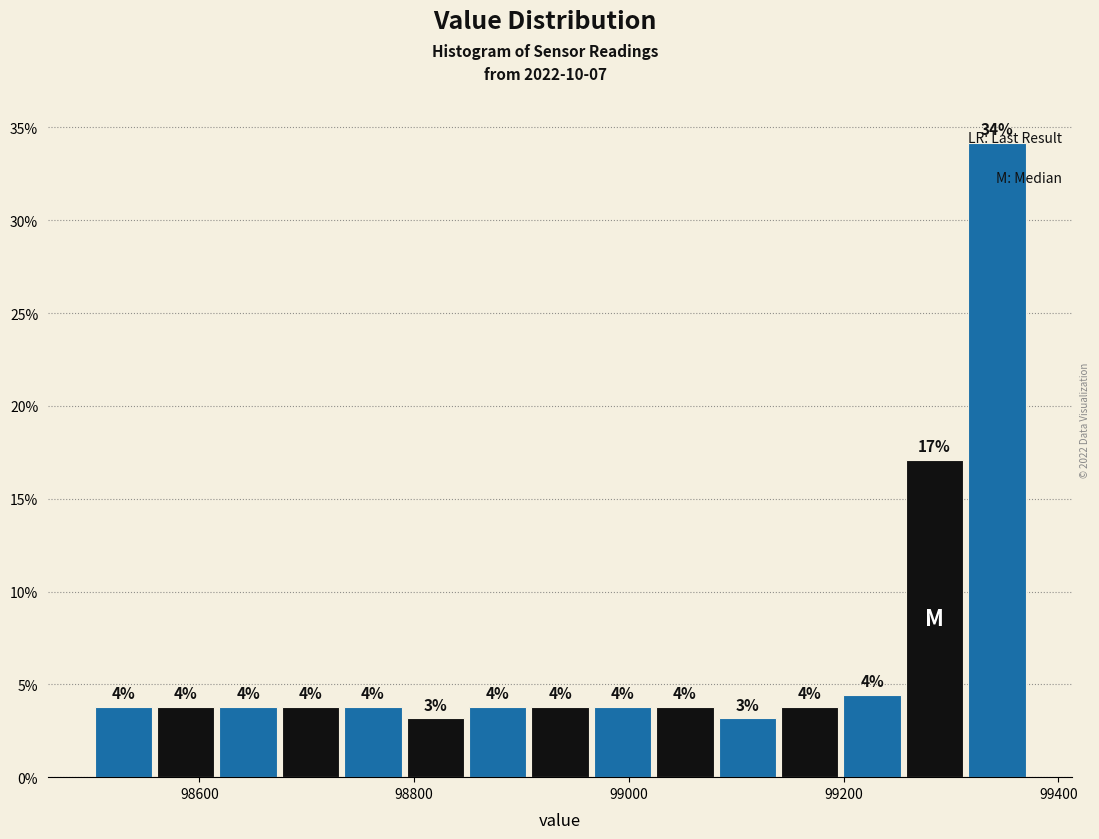

Read against the x-axis, roughly where is the centre of the tallest bar?

99340